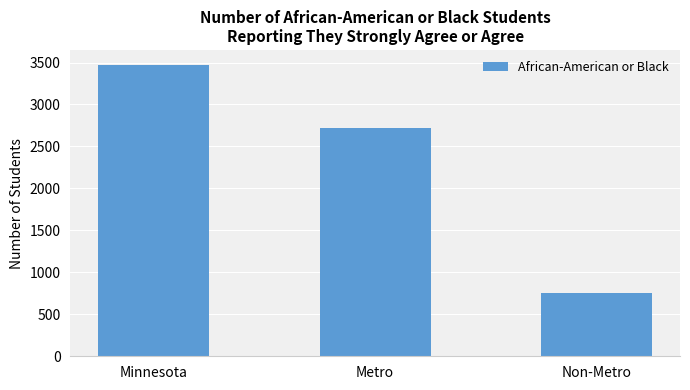

The chart shows a value of 4530 at Minnesota. True or false?

False